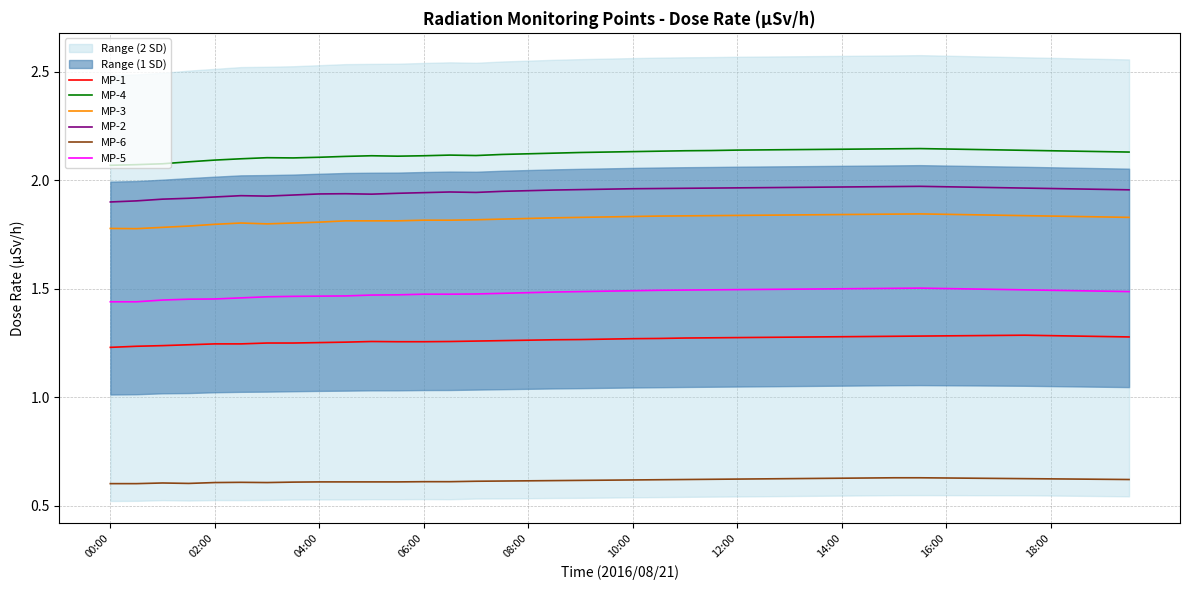

The MP-3 series shows 1.8 at 35. True or false?

True